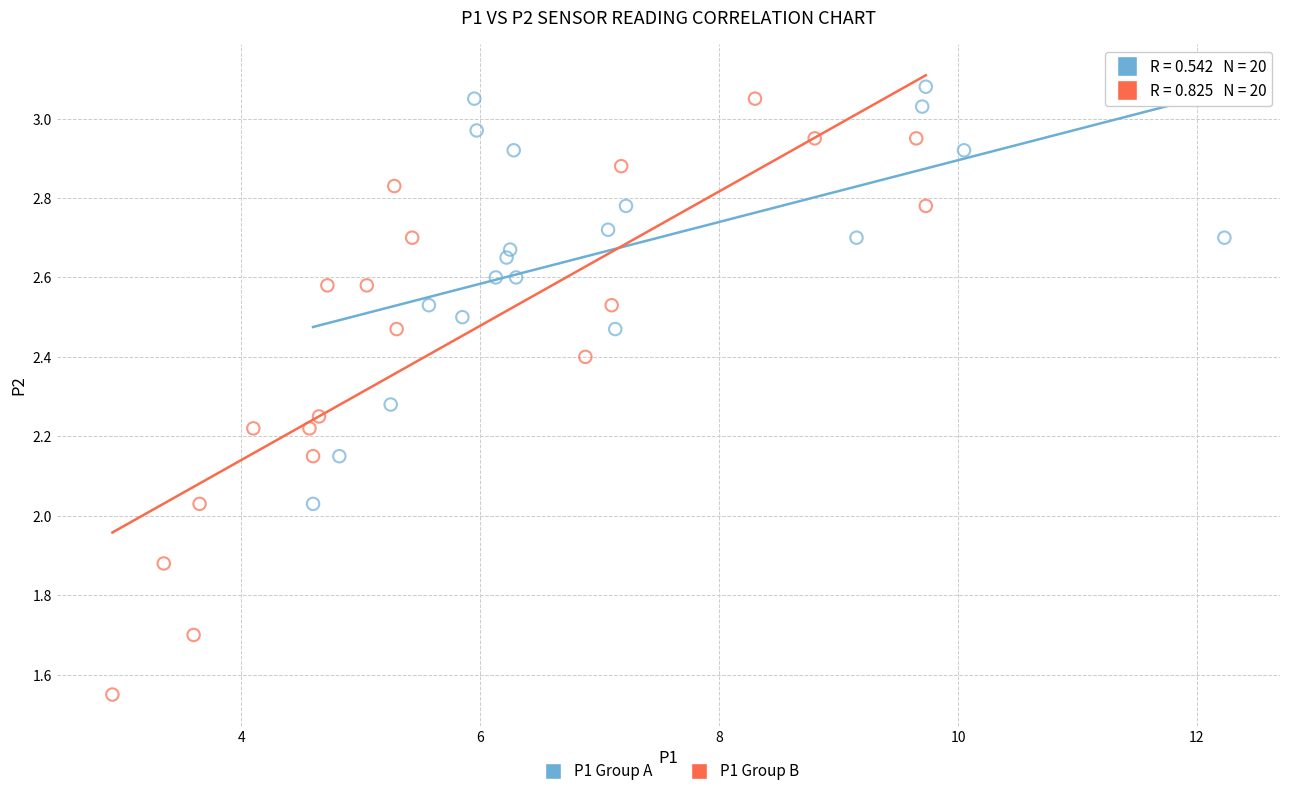

Which series has the widest spread of Y values?

P1 Group B